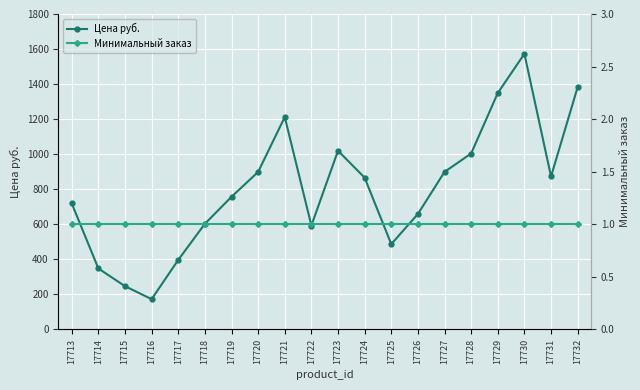

Reading left to right, transcribe all the data shown in this chart.

Цена руб.: 17713=719	17714=348	17715=247	17716=173	17717=397	17718=603	17719=757	17720=899	17721=1212	17722=593	17723=1020	17724=866	17725=487	17726=659	17727=899	17728=1004	17729=1349	17730=1573	17731=873	17732=1383
Минимальный заказ: 17713=1	17714=1	17715=1	17716=1	17717=1	17718=1	17719=1	17720=1	17721=1	17722=1	17723=1	17724=1	17725=1	17726=1	17727=1	17728=1	17729=1	17730=1	17731=1	17732=1